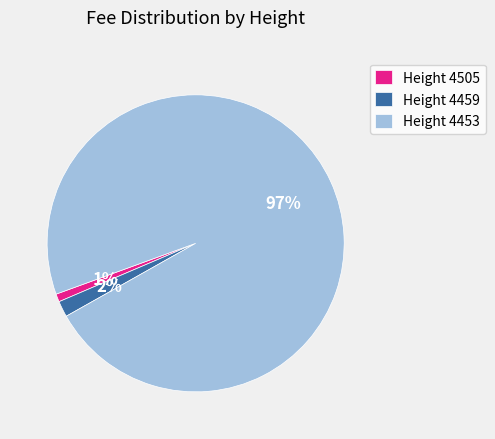

Rank the categories by value from lowest to highest.

Height 4505, Height 4459, Height 4453